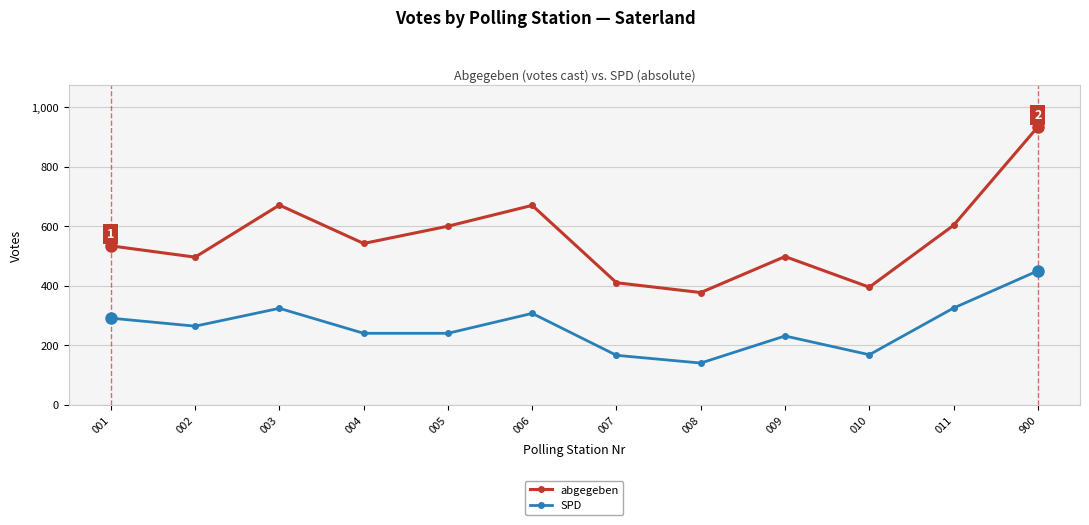

How many lines are shown in the chart?

2